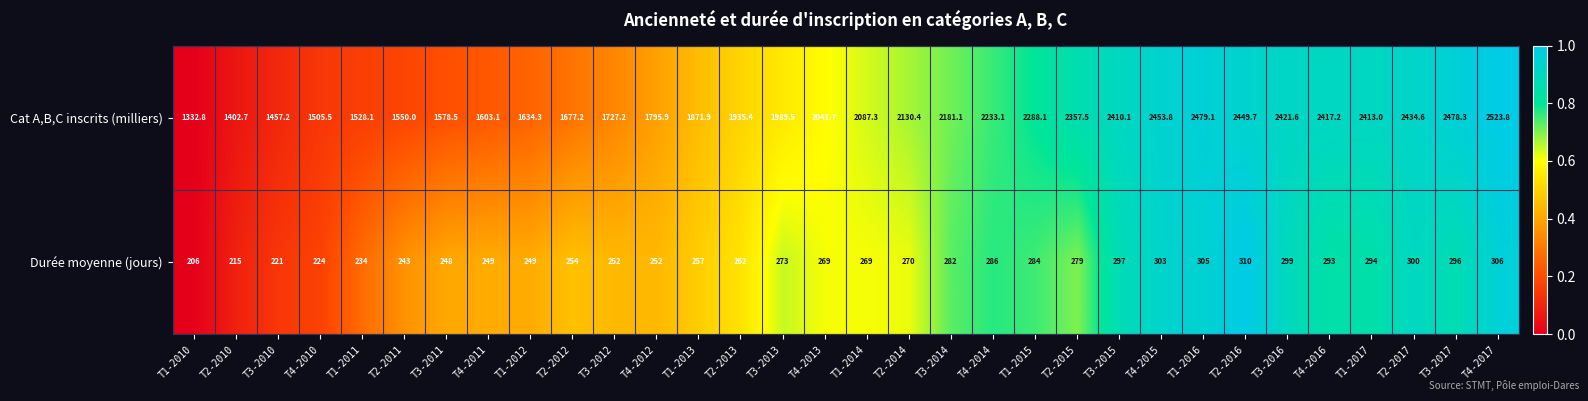

How many series are shown in this chart?

2